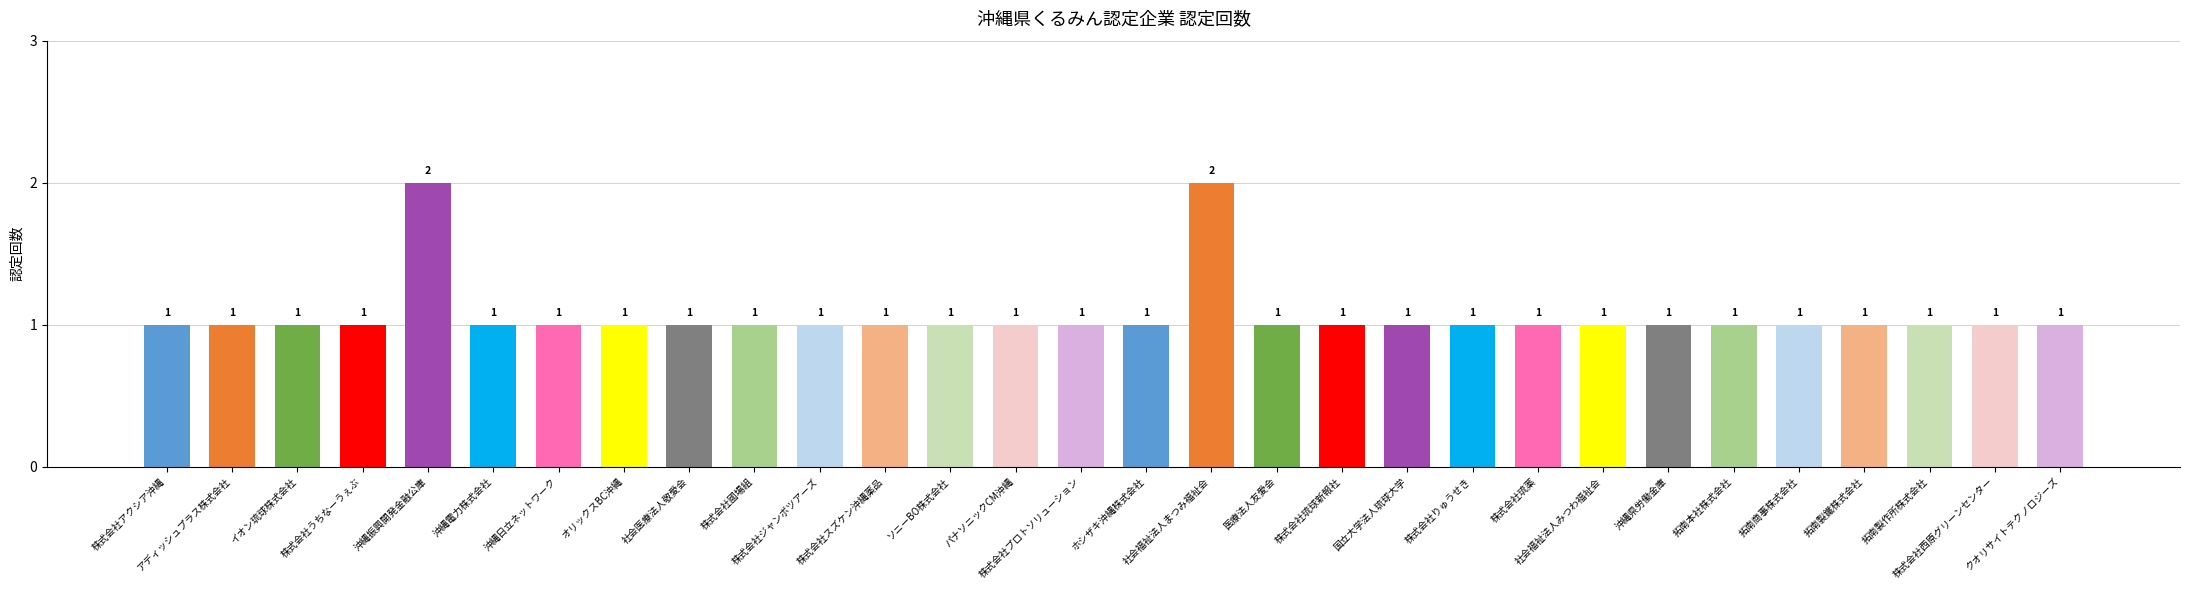

What is the value of the 20th bar from the left?

1